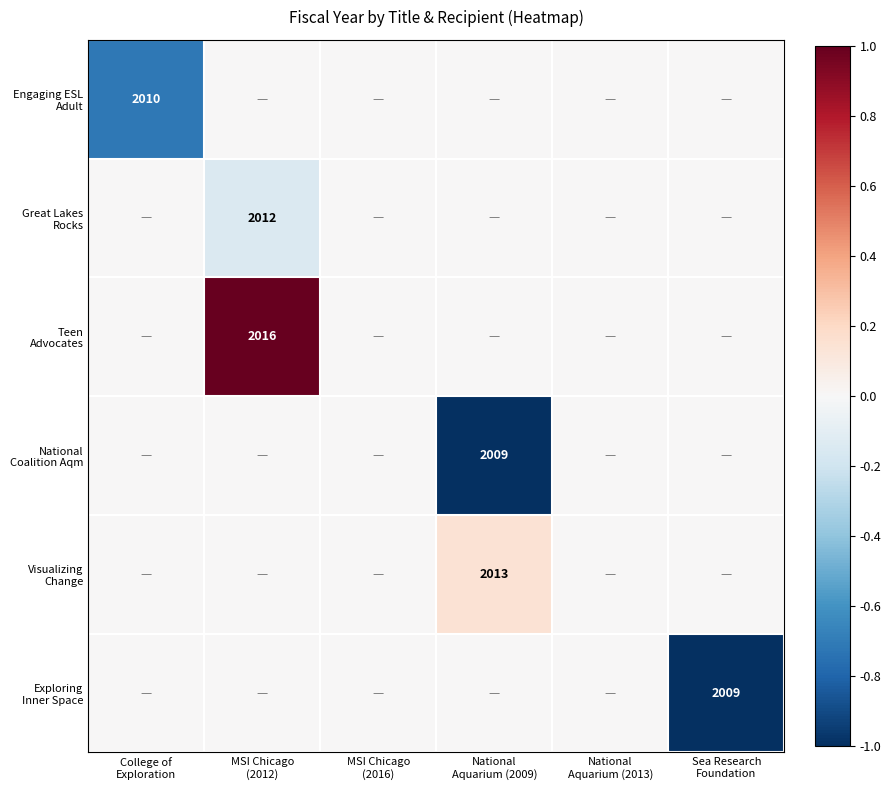

What is the minimum value for Great Lakes Rocks?

-0.1